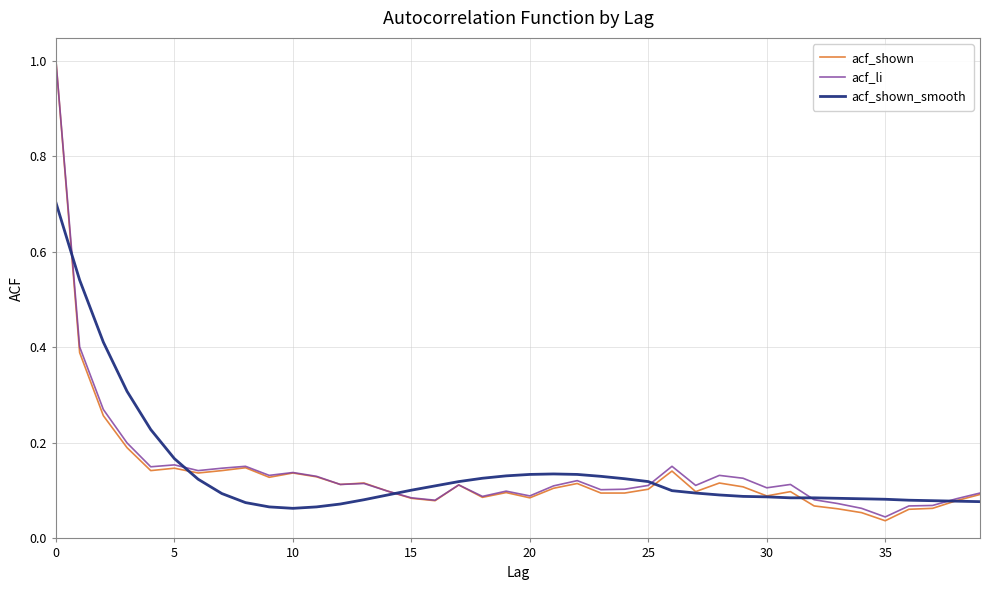

Which series has the widest spread of values?

acf_shown